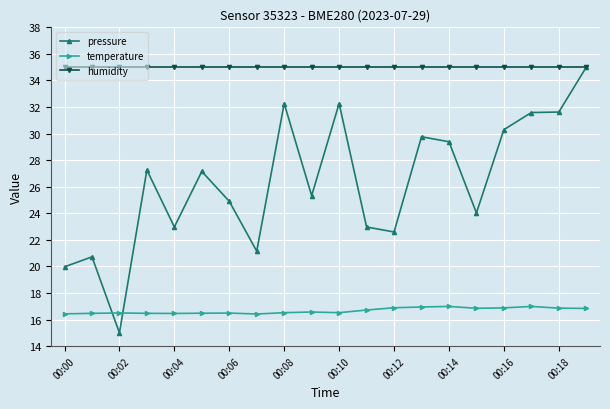

What are all the series names shown in the legend?

pressure, temperature, humidity